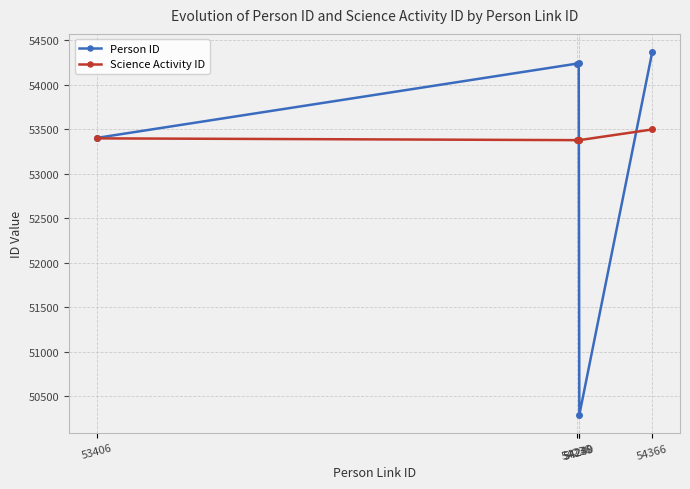

What is the value of the Science Activity ID point at the 2nd from the left?

53376